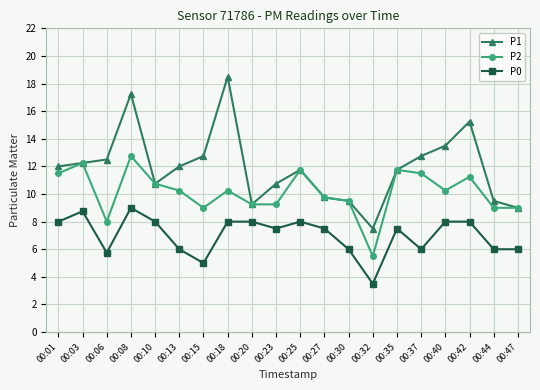

Does the chart display data point markers on the line(s)?

Yes